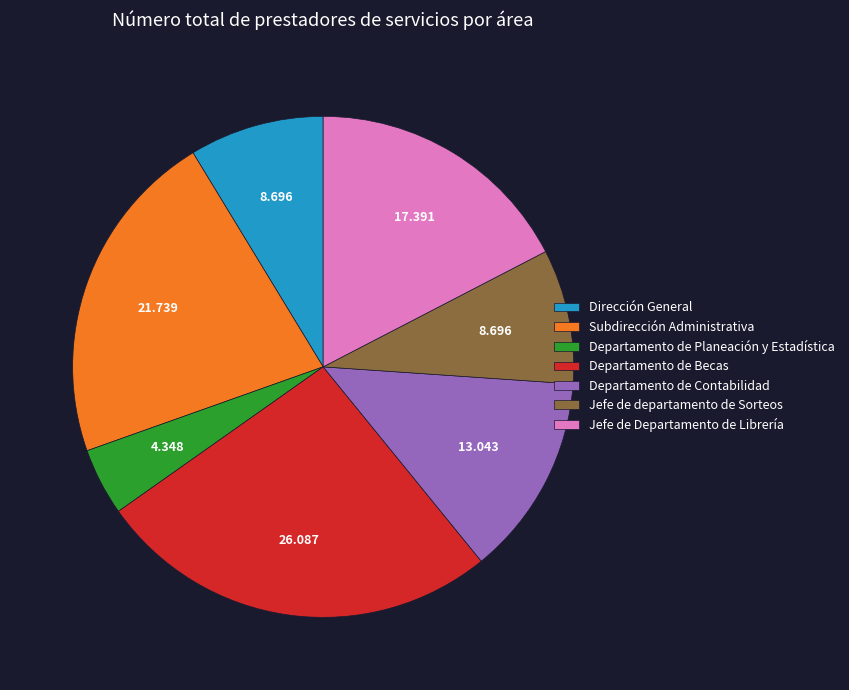

The Subdirección Administrativa slice represents 22% of the pie. True or false?

True